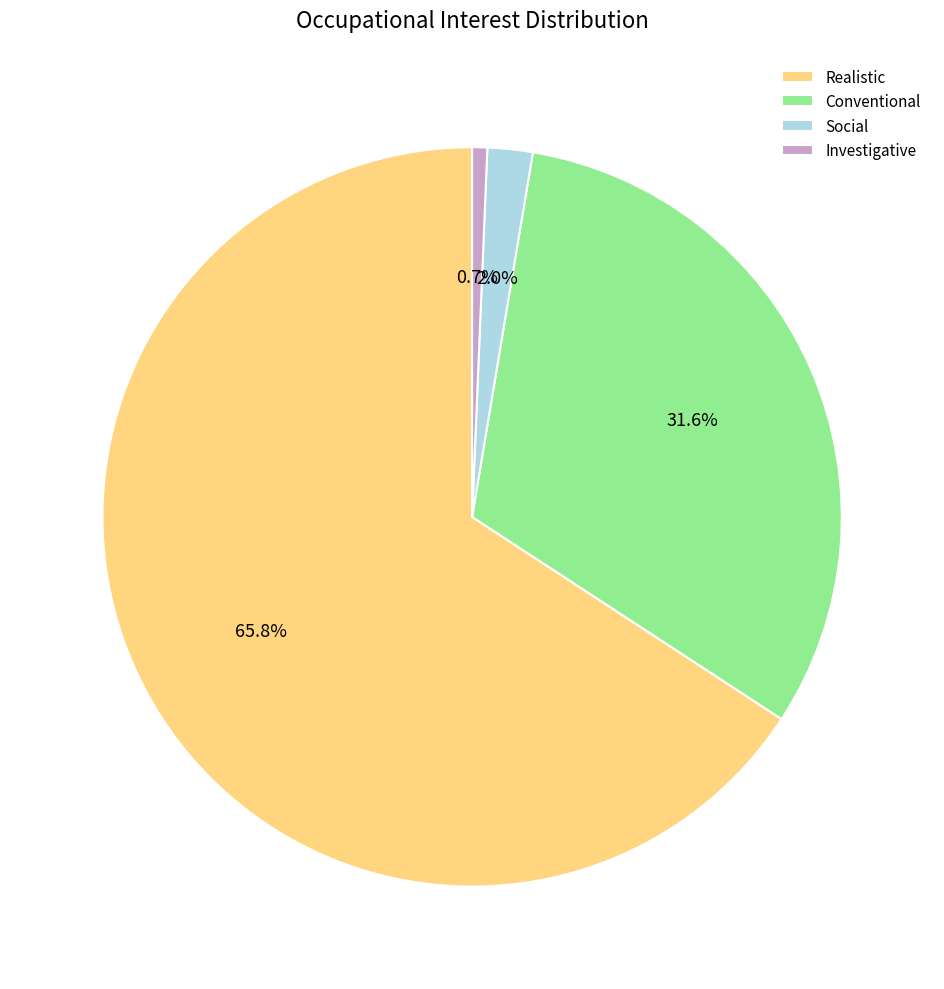

How many slices are in this pie chart?

4